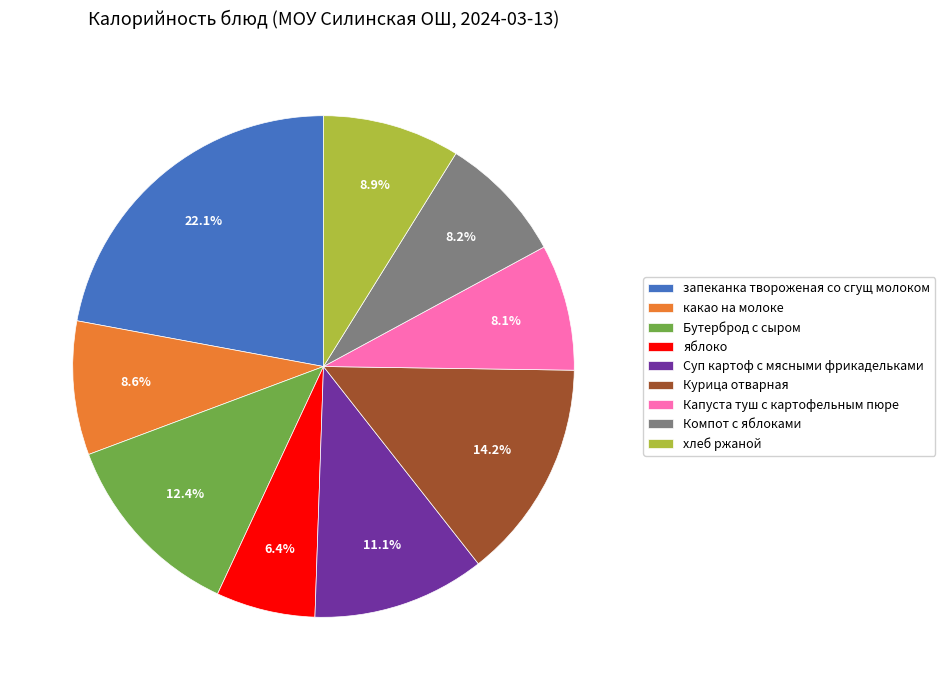

Which category has the biggest portion of the pie?

запеканка твороженая со сгущ молоком